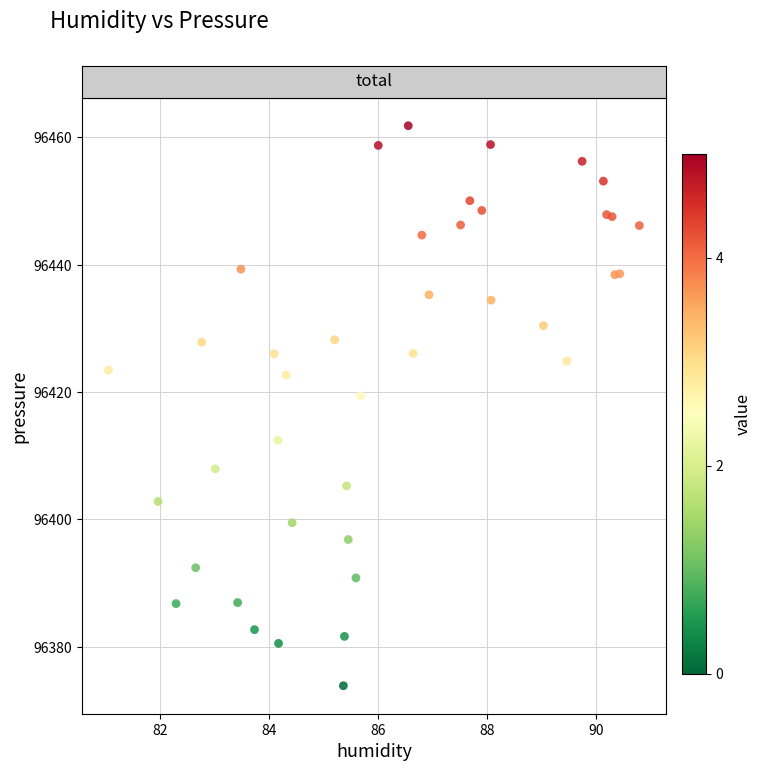

What Y value in the scatter plot is closest to 96417?

96419.4